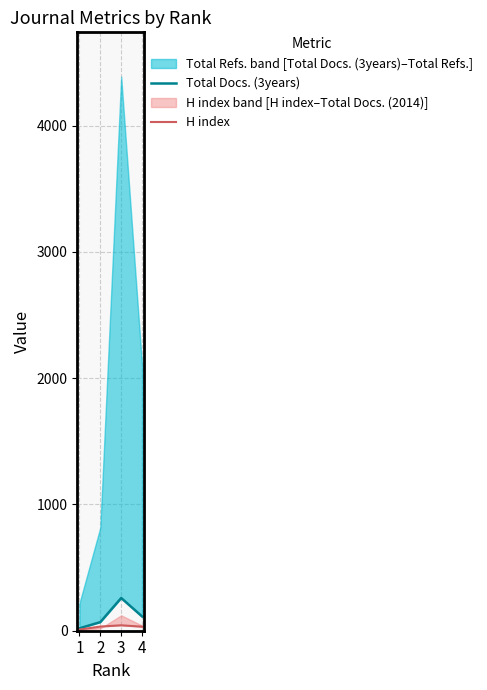

True or false: Total Docs. (3years) has a value of 42 at 4.

False